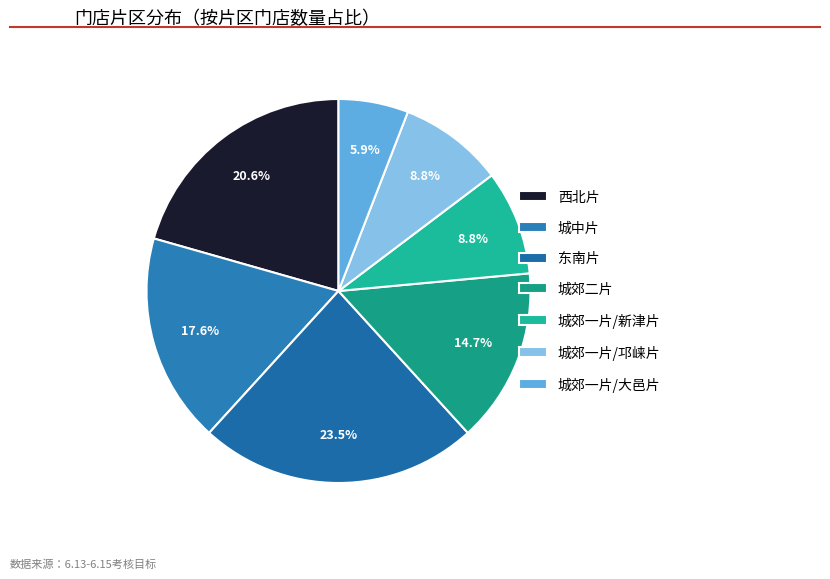

How many segments does this pie chart have?

7